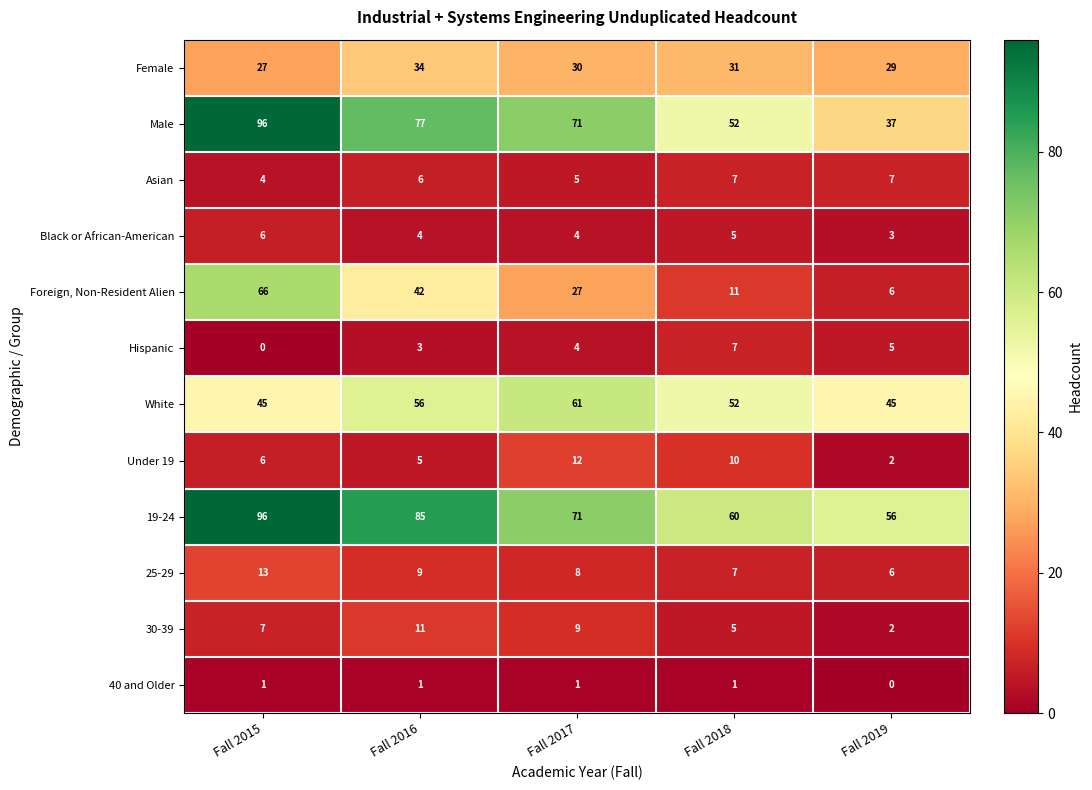

Rank the categories by 19-24 value from highest to lowest.

Fall 2015, Fall 2016, Fall 2017, Fall 2018, Fall 2019